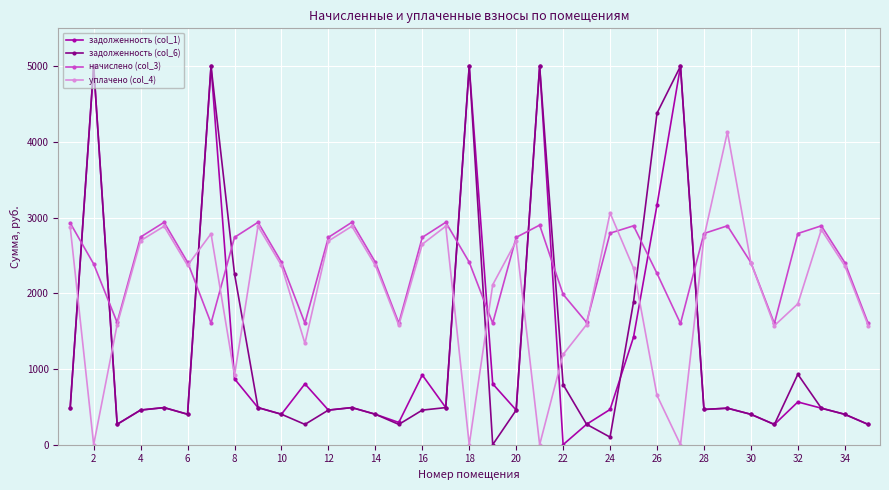

What is the average value of the задолженность (col_6) series?

1276.0